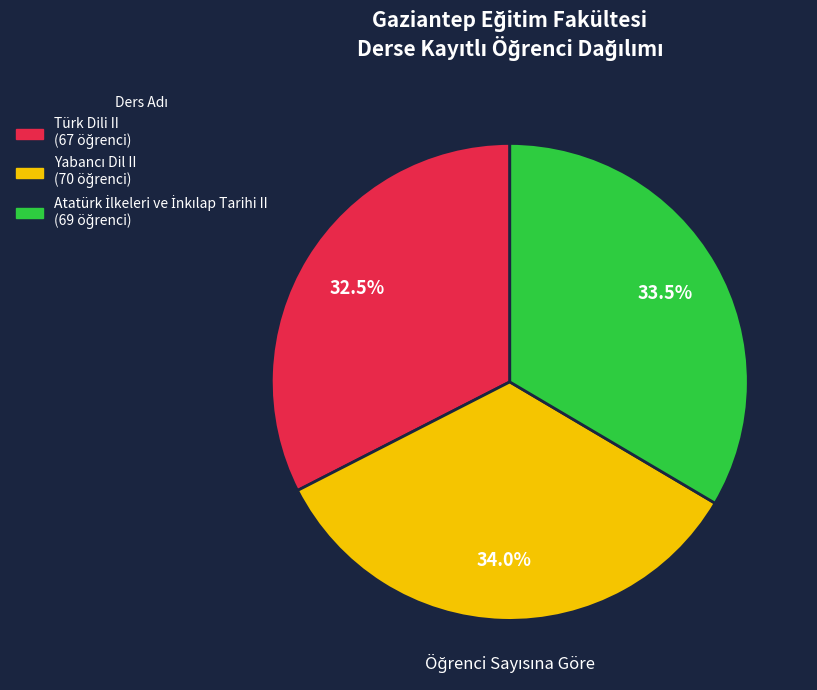

To the nearest percent, what is the average slice percentage?

33%